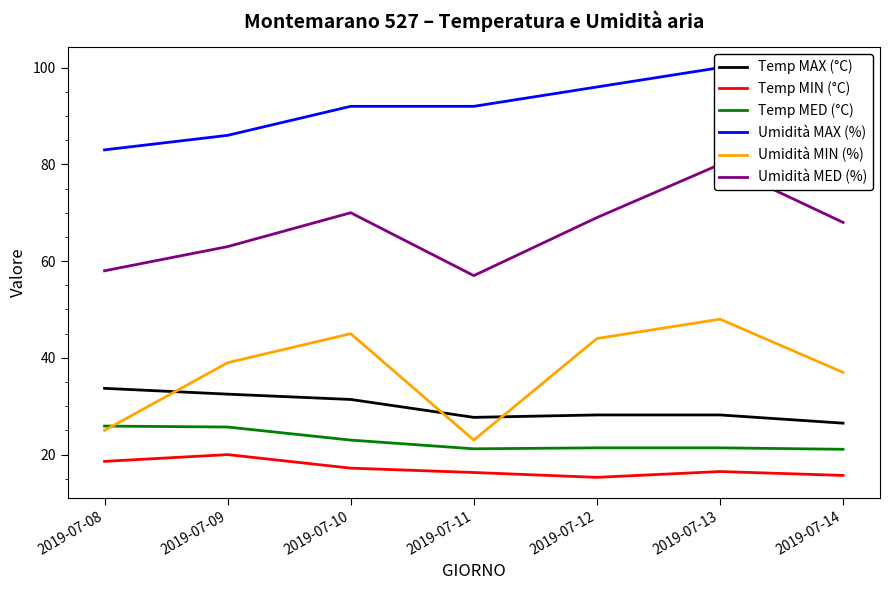

At which label does Temp MED (°C) reach its minimum?

2019-07-14